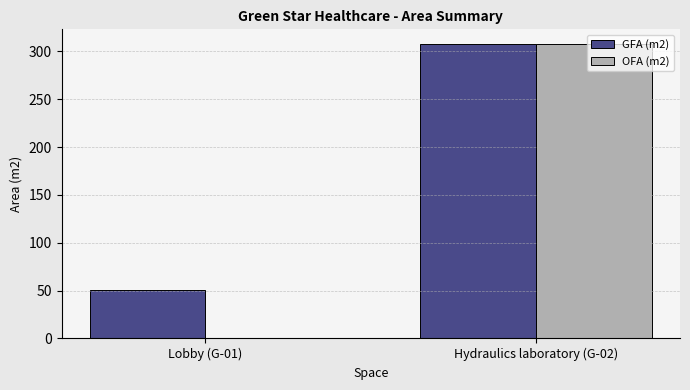

Which series changed the most between Lobby (G-01) and Hydraulics laboratory (G-02)?

OFA (m2)